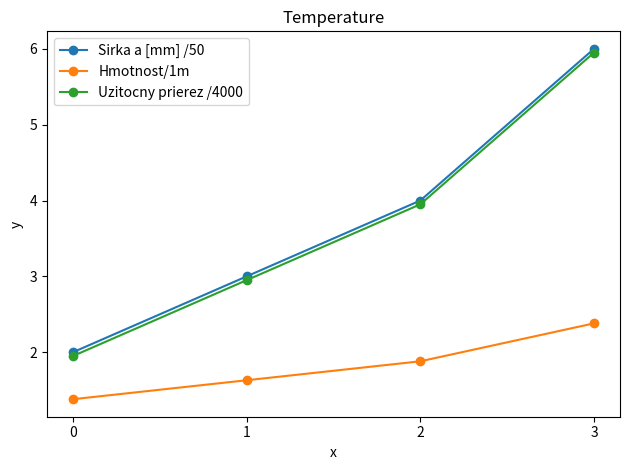

The value of Hmotnost/1m at 0 is 2.0. True or false?

False